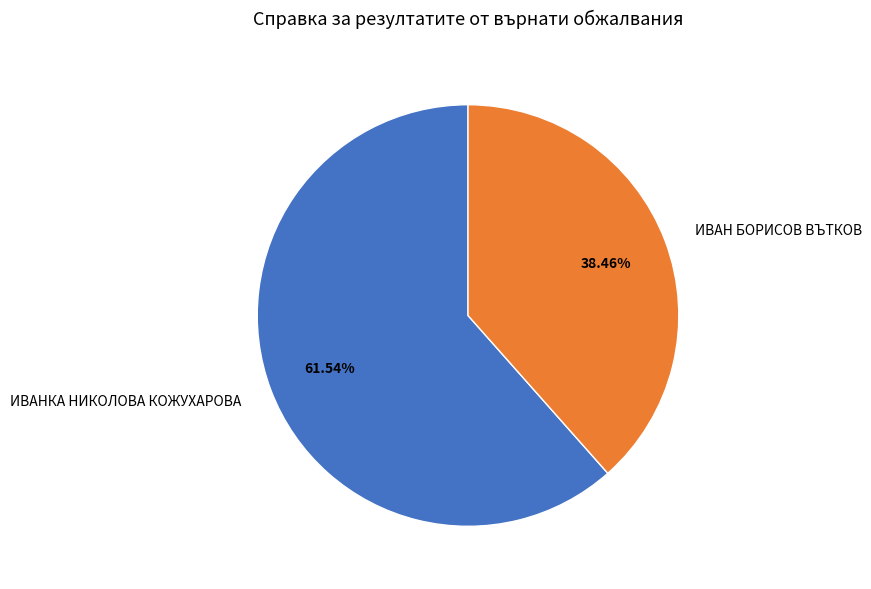

Is it true that ИВАНКА НИКОЛОВА КОЖУХАРОВА is 62% of the pie?

True